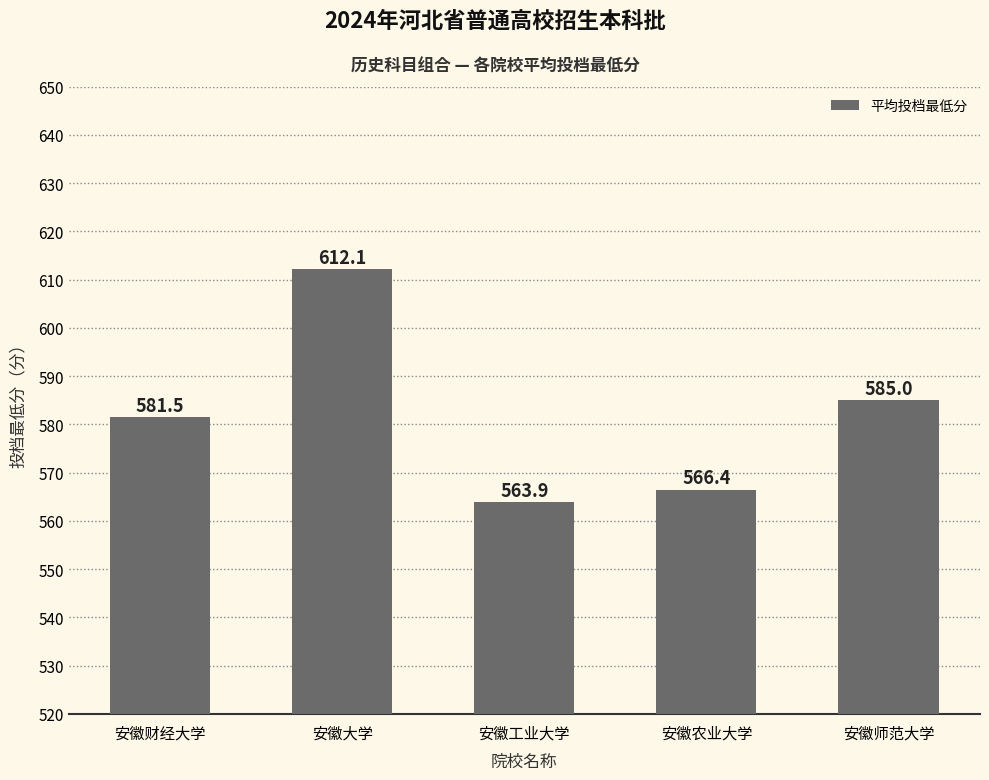

Which category has the lowest value across all series?

安徽工业大学